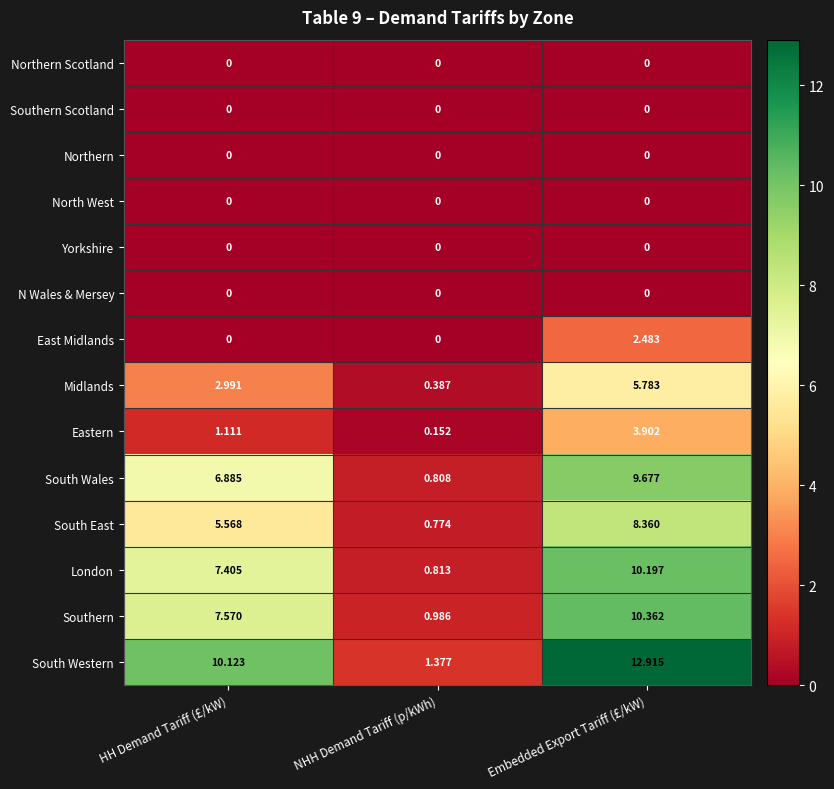

Which series has the widest spread of values?

South Western